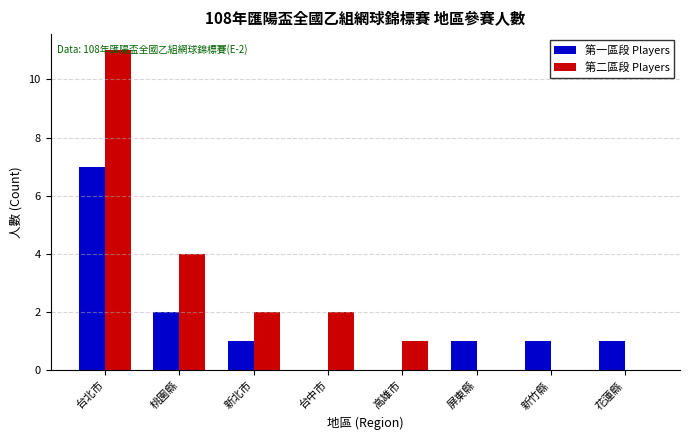

What is the sum of all 第二區段 Players values?

20